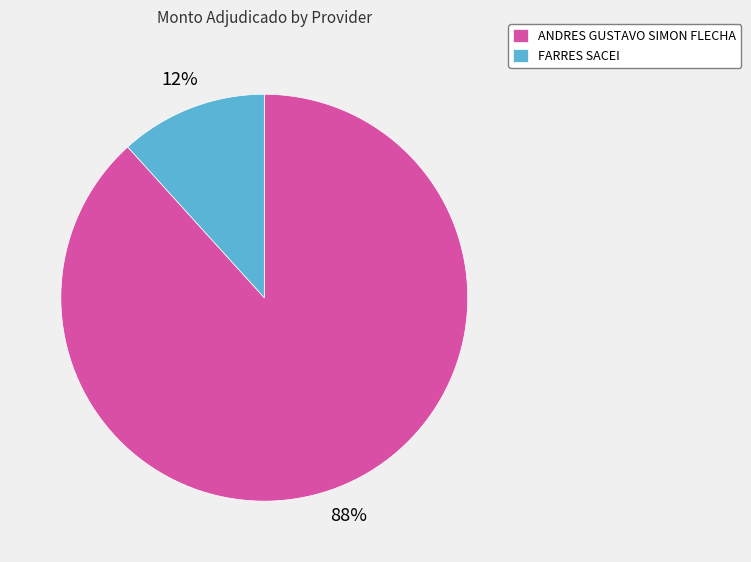

How many segments does this pie chart have?

2